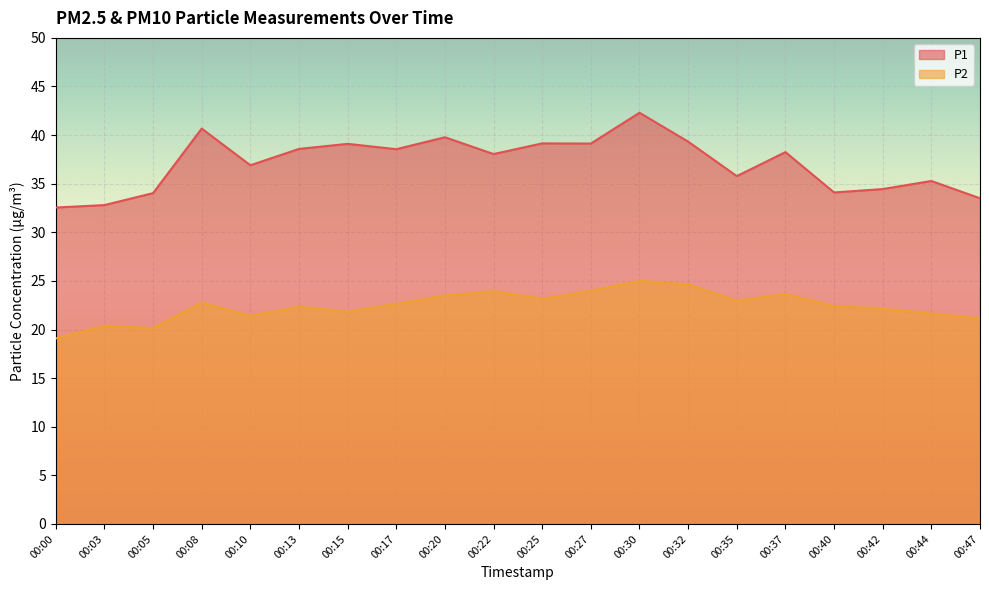

At which category is the sum across all series the highest?

00:30